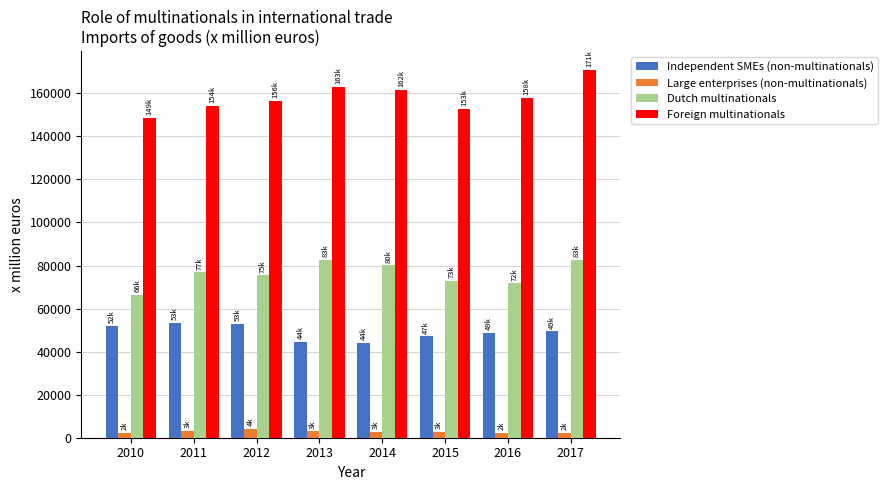

At 2016, list the series in order from largest to smallest.

Foreign multinationals, Dutch multinationals, Independent SMEs (non-multinationals), Large enterprises (non-multinationals)